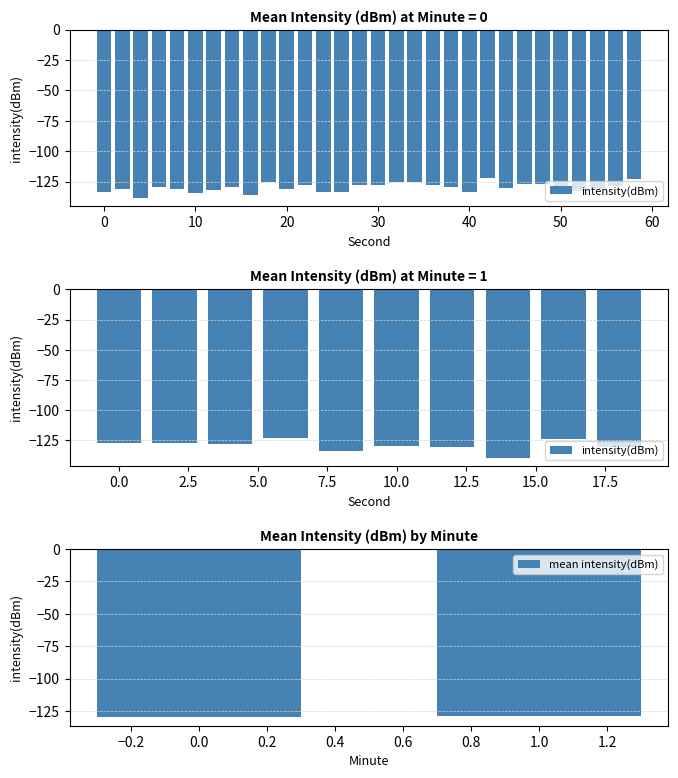

What is the difference between the maximum and minimum values?

13.4